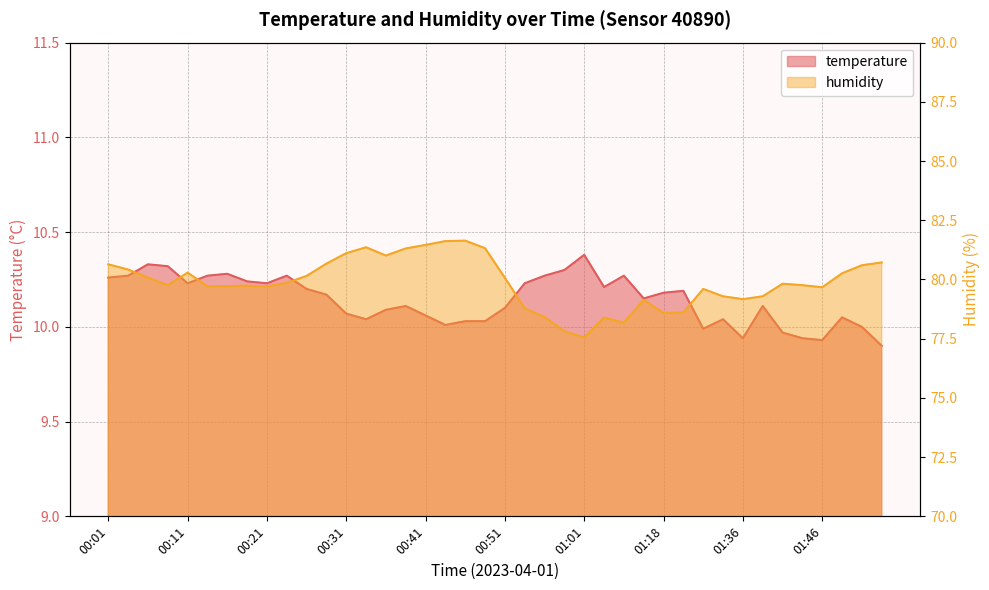

What is the label of the 6th point from the right?

01:41